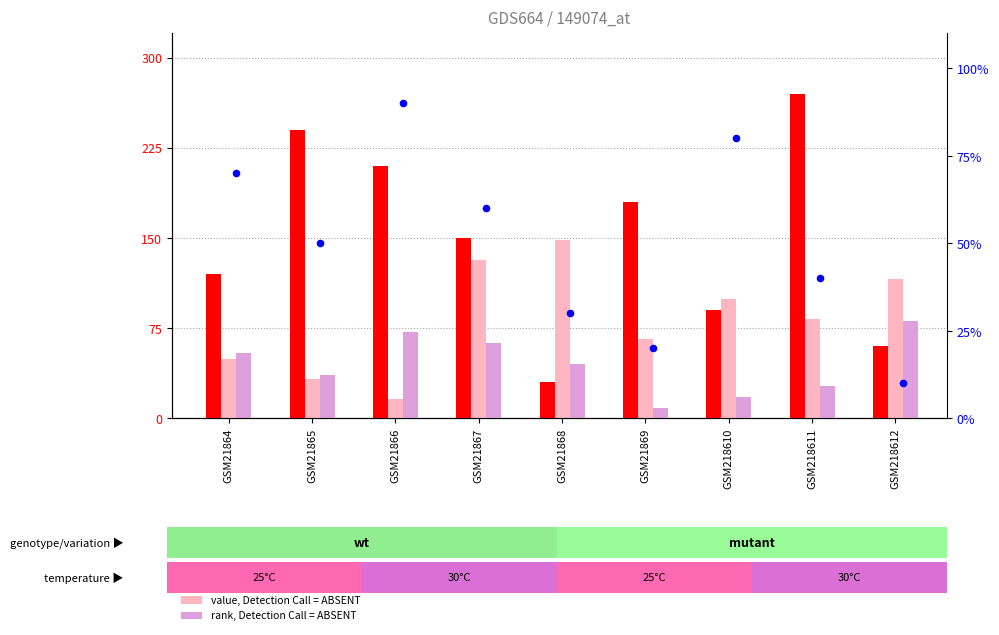

Which series has the widest spread of Y values?

count